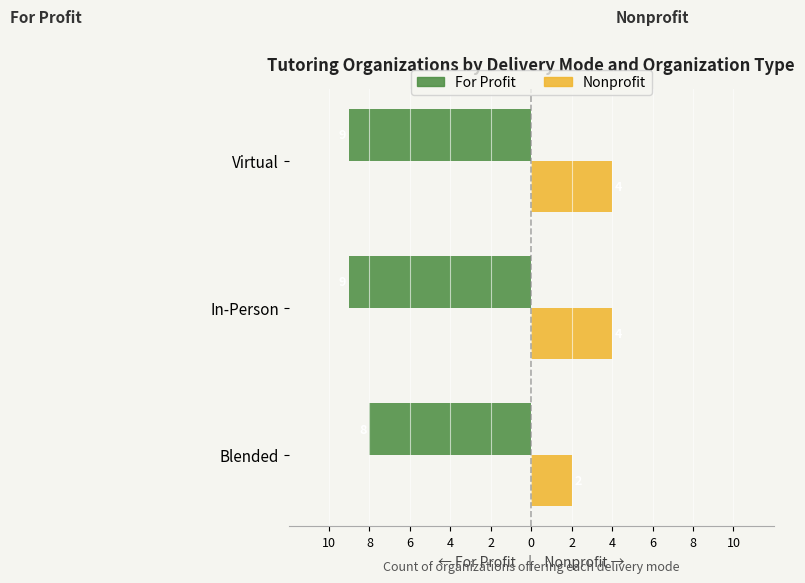

What are all the series names shown in the legend?

For Profit, Nonprofit